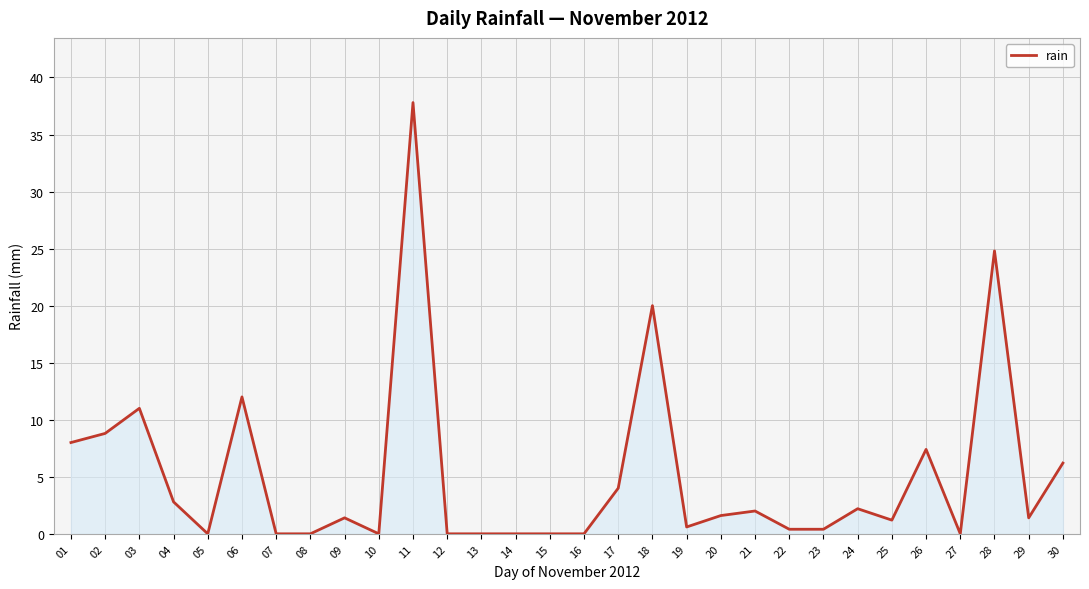

What is the greatest value displayed?

37.8